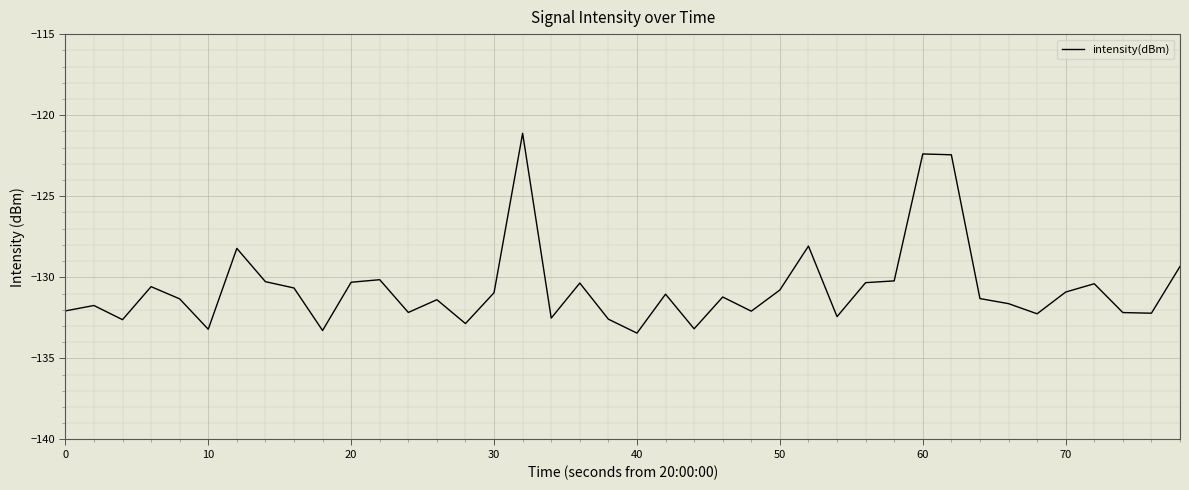

What is the difference between the maximum and minimum values?

12.3